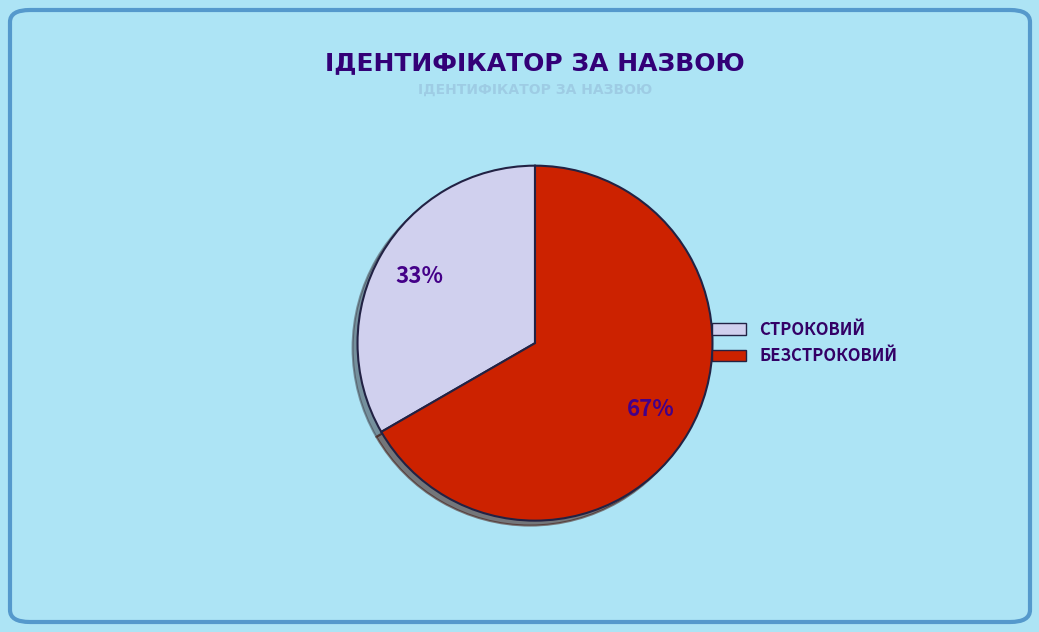

Count the number of slices in the pie.

2